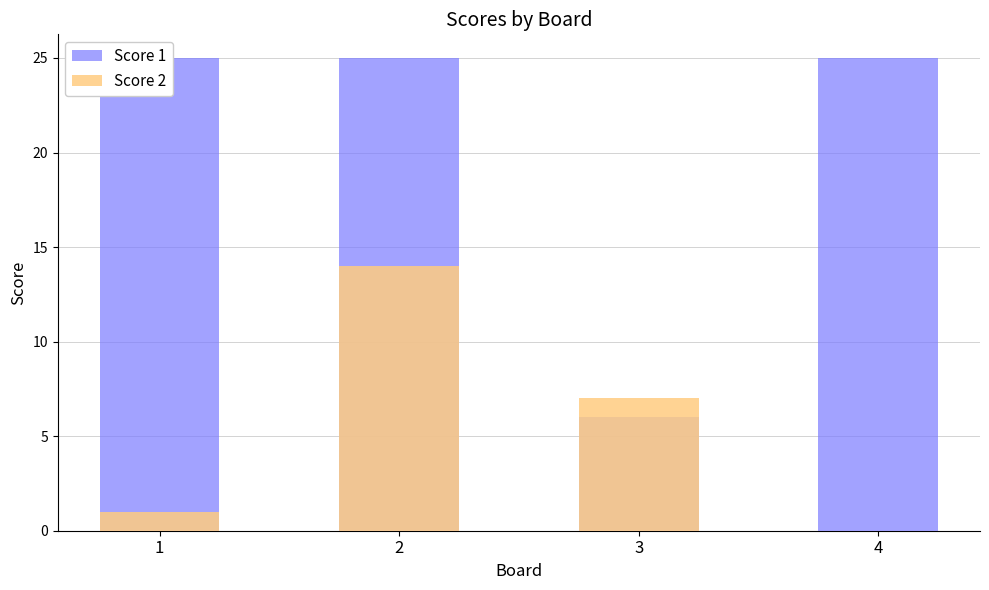

What are all the series names shown in the legend?

Score 1, Score 2